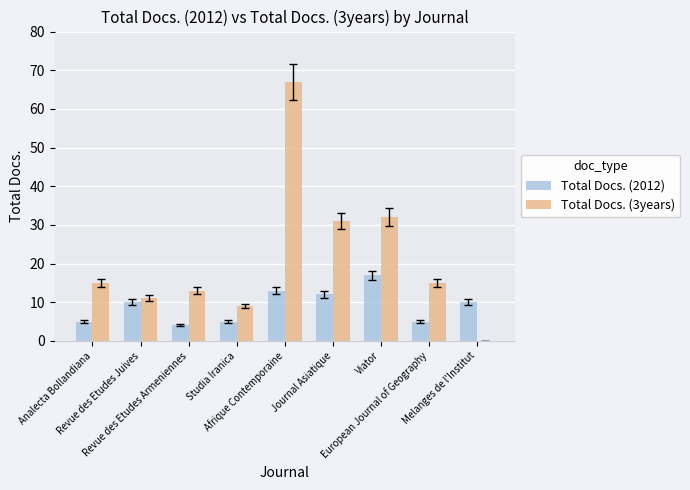

What is the sum of all Total Docs. (3years) values?

193